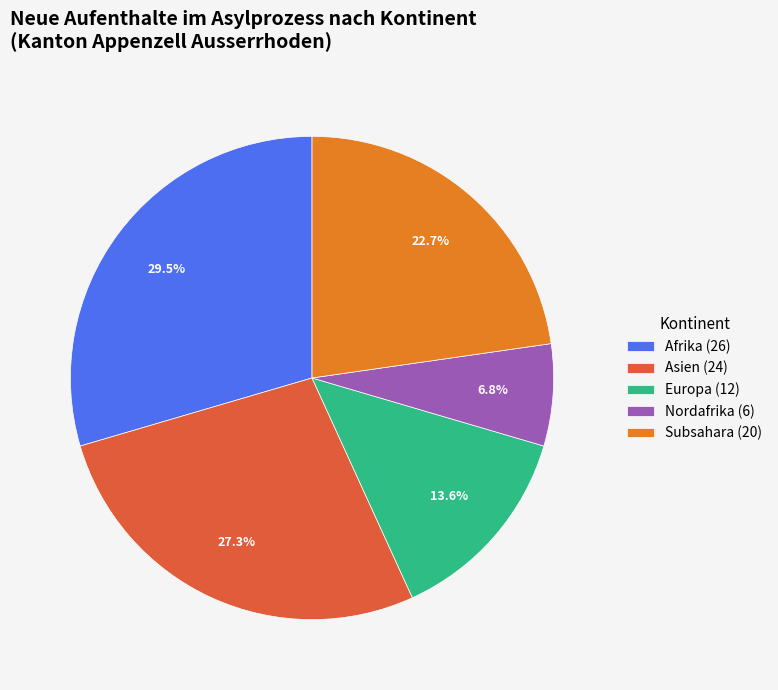

Which slice is the smallest?

Nordafrika (6)